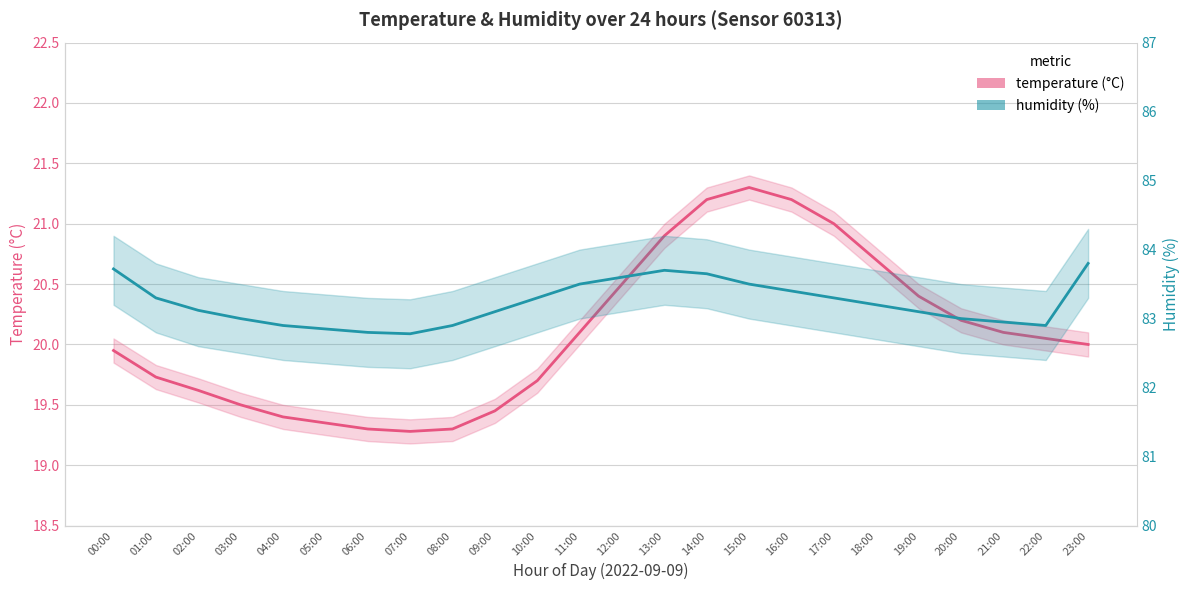

True or false: humidity and temperature intersect in this chart.

False